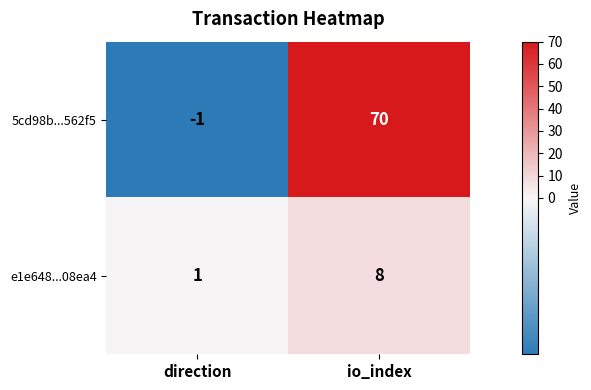

Which category has the highest value across all series?

io_index